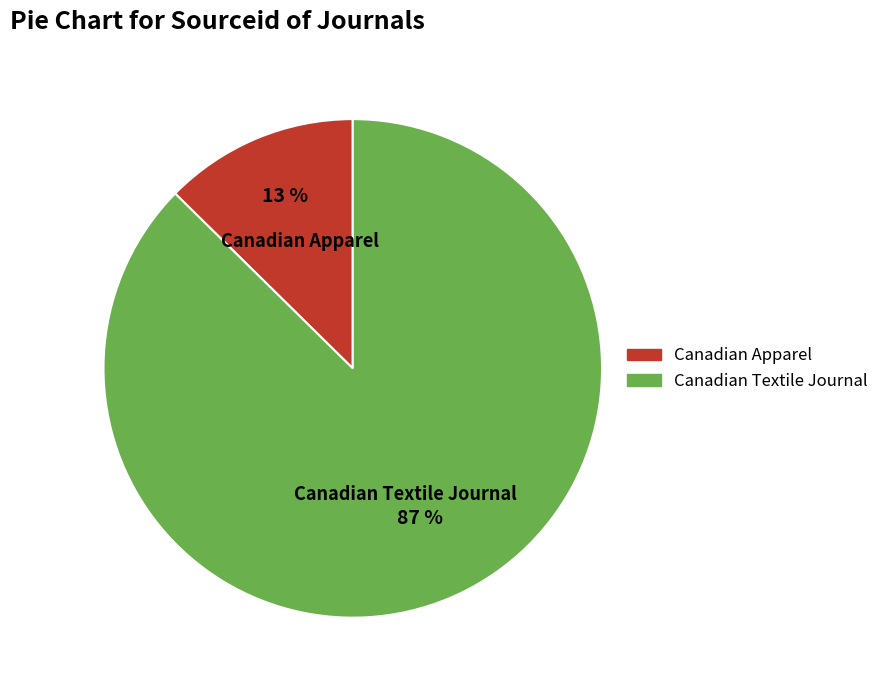

Between Canadian Apparel and Canadian Textile Journal, which is larger?

Canadian Textile Journal